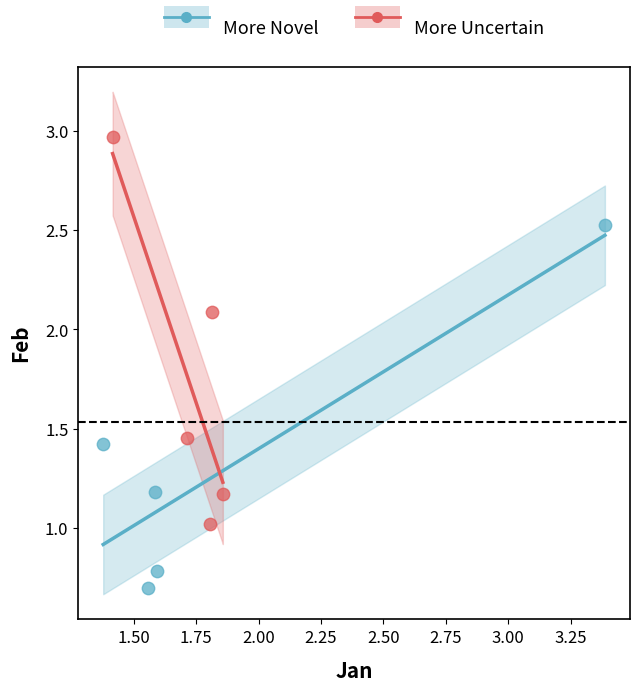

What are all the series names shown in the legend?

More Novel, More Uncertain